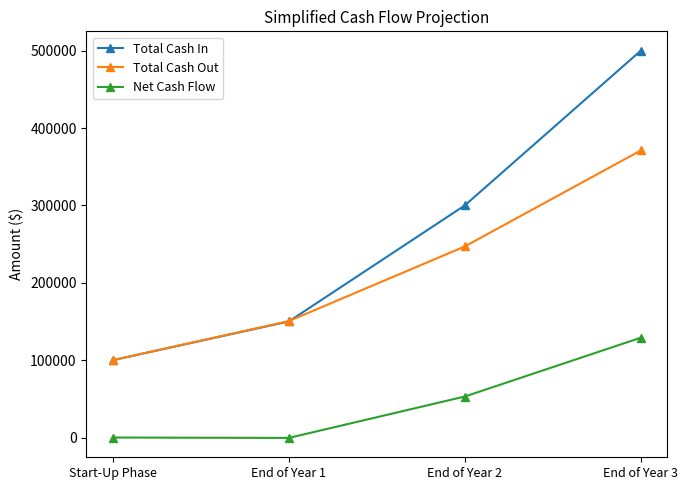

True or false: Total Cash Out has a value of 150500 at End of Year 1.

True